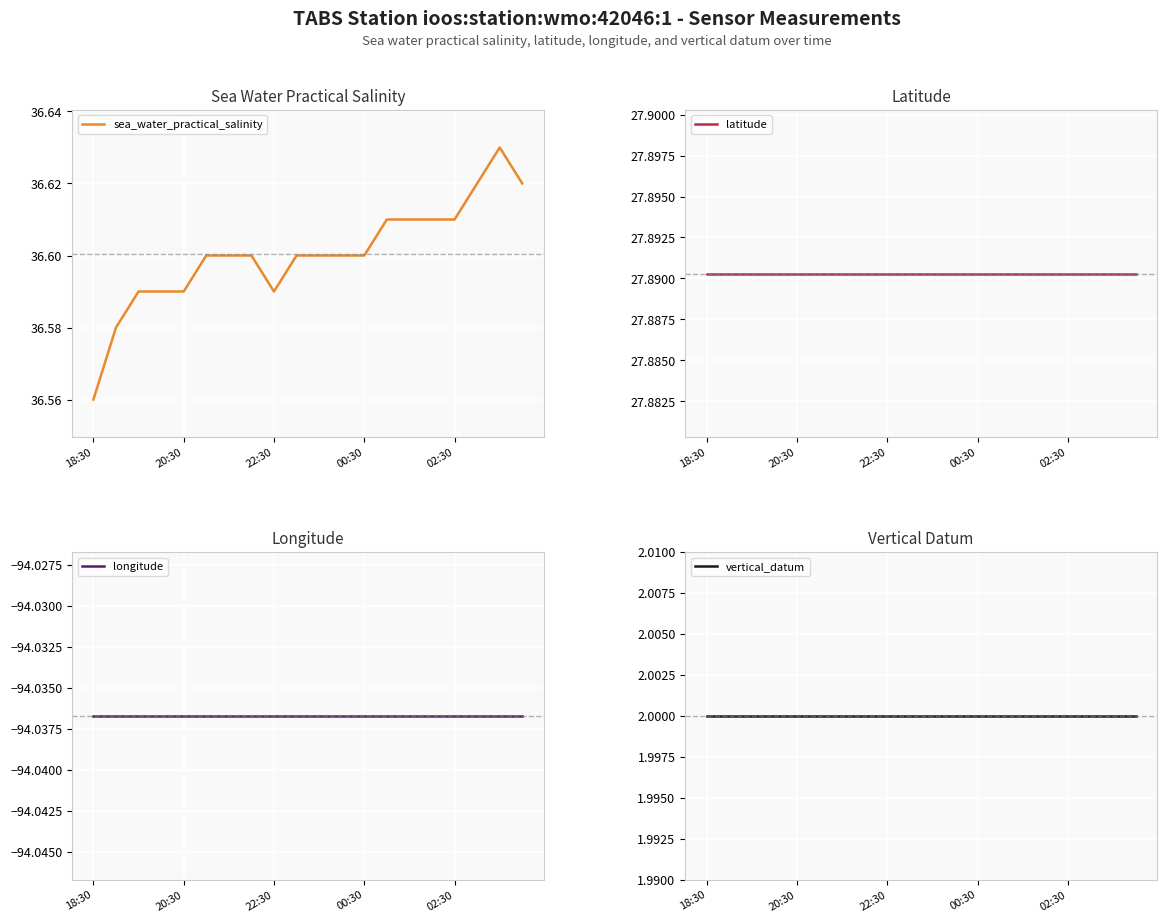

What is the value of the longitude point at the 8th from the left?

-94.0